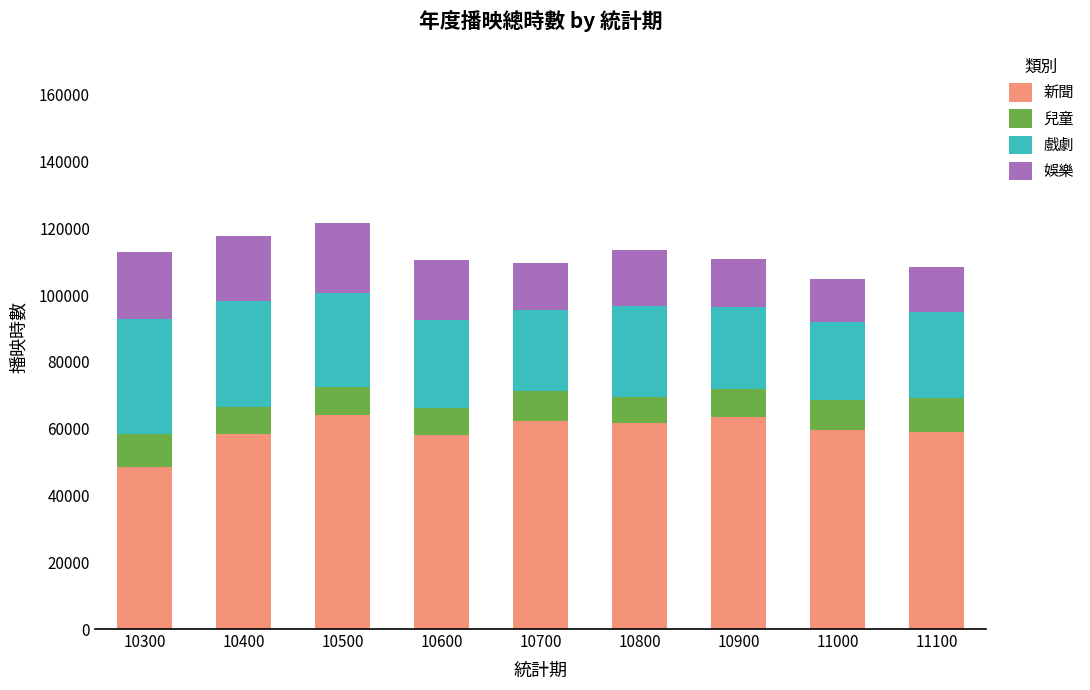

What is the difference between the maximum and second lowest values in the 新聞 series?

5783